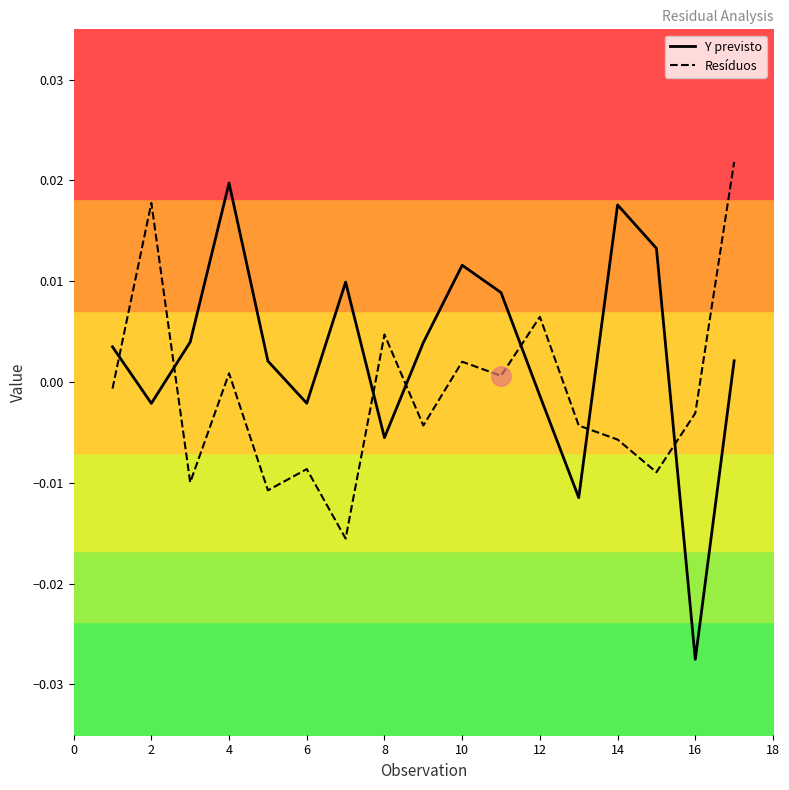

Which category has the lowest value in the Y previsto series?

16